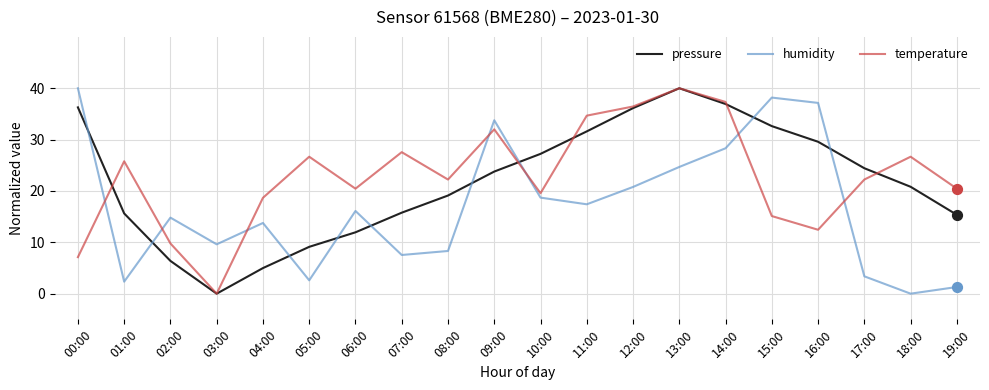

Which series has the largest total across all categories?

temperature